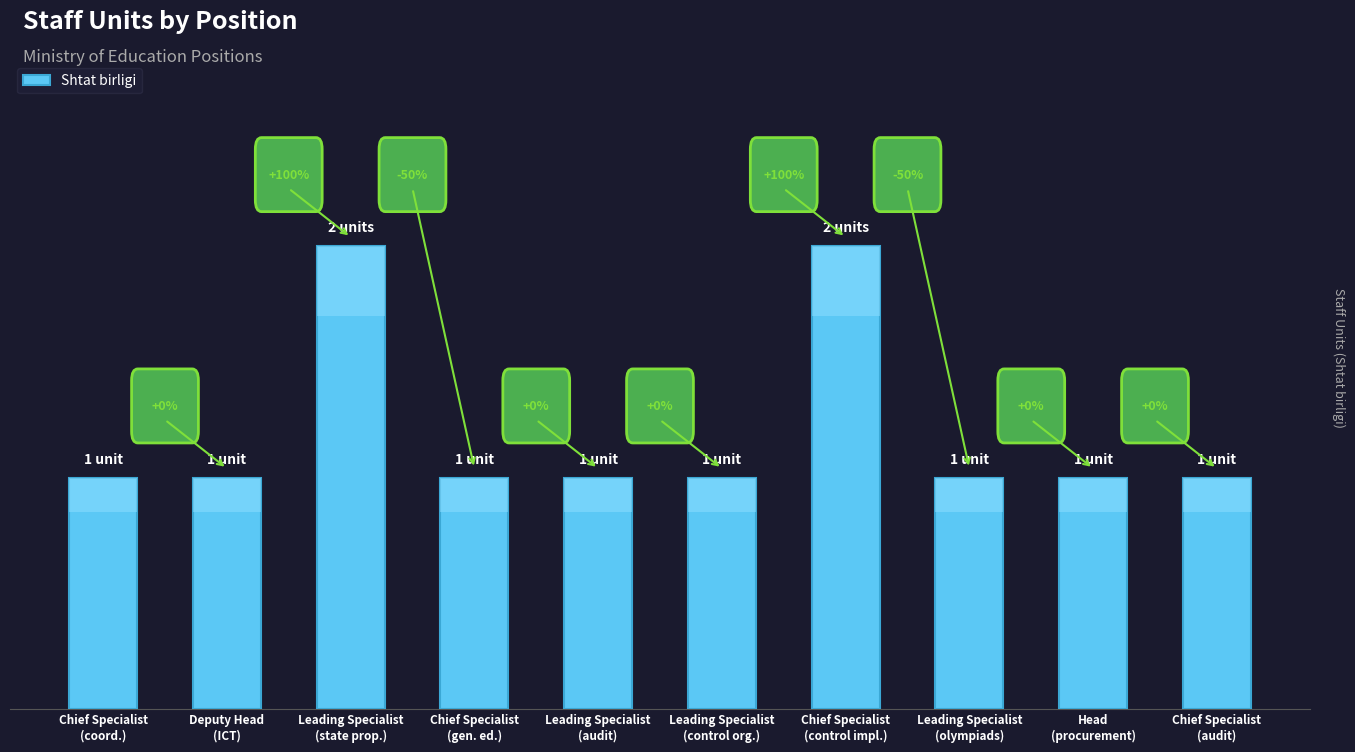

Reading left to right, list all the values displayed in this chart.

Chief Specialist
(coord.)=1	Deputy Head
(ICT)=1	Leading Specialist
(state prop.)=2	Chief Specialist
(gen. ed.)=1	Leading Specialist
(audit)=1	Leading Specialist
(control org.)=1	Chief Specialist
(control impl.)=2	Leading Specialist
(olympiads)=1	Head
(procurement)=1	Chief Specialist
(audit)=1